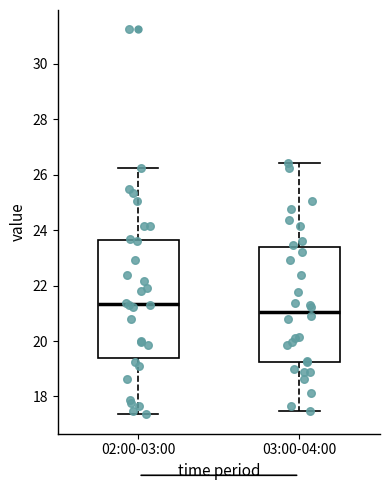

Which box's median line is the lowest?

03:00-04:00